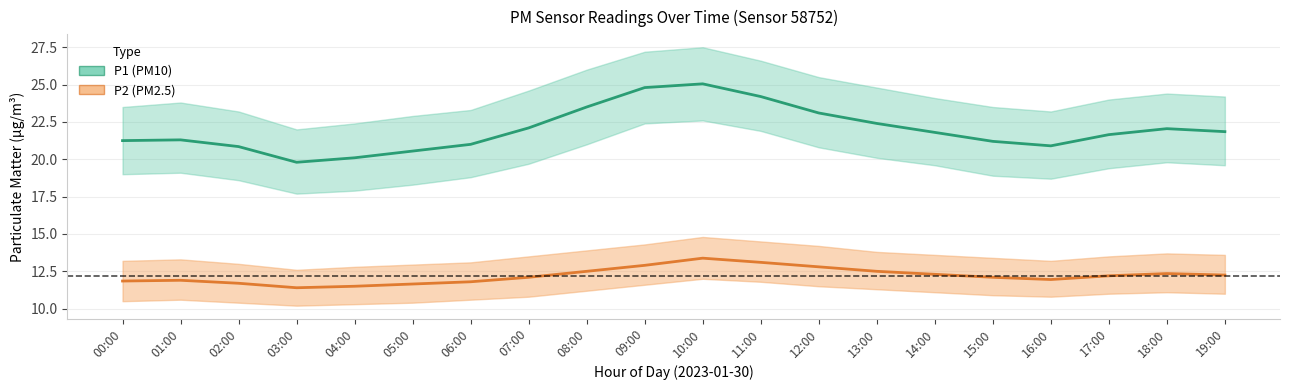

Which series changed the most between 05:00 and 17:00?

P1